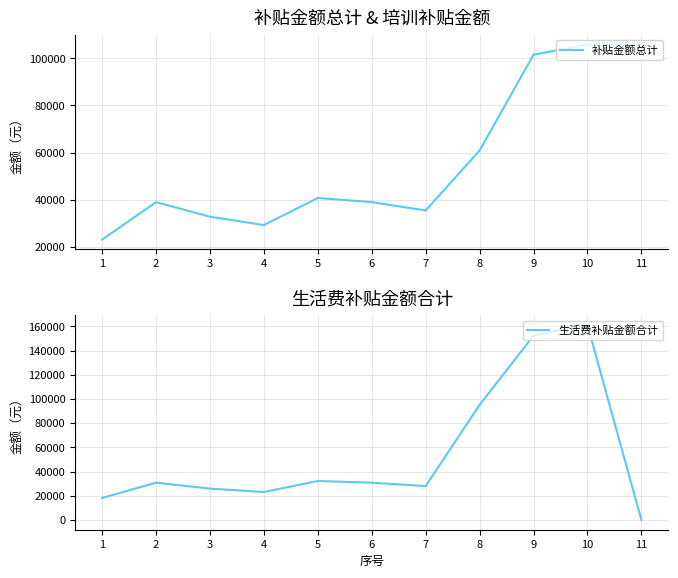

Which series changed the most between 1 and 10?

生活费补贴金额合计